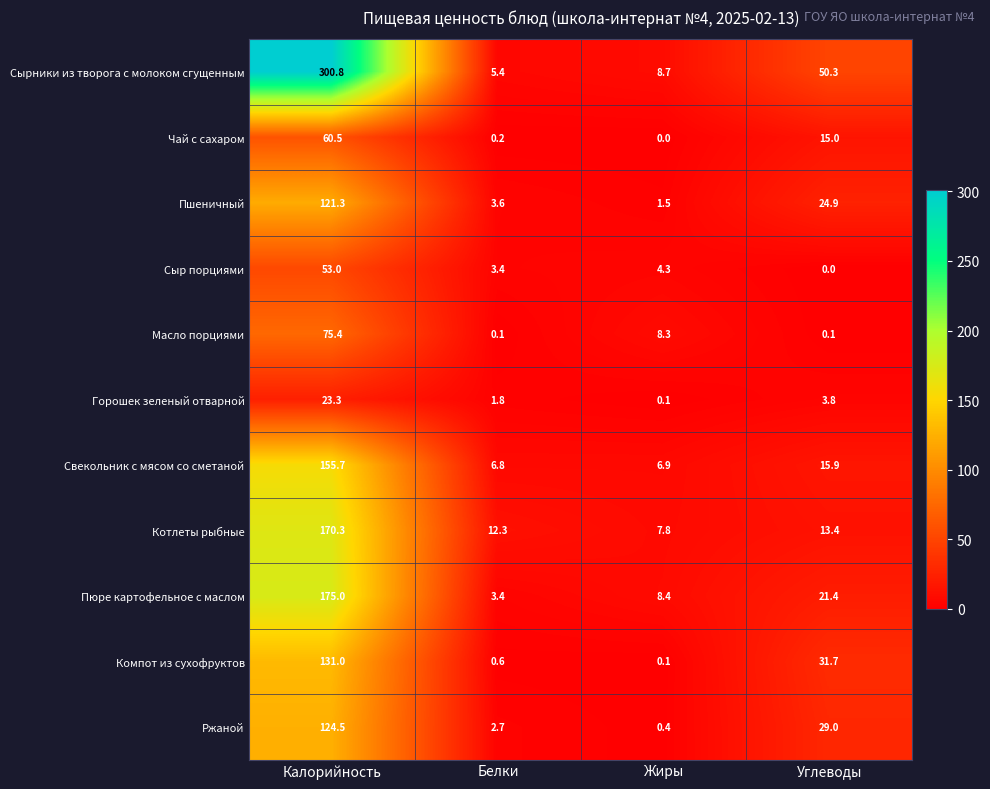

Which series has the largest range (max minus min)?

Сырники из творога с молоком сгущенным